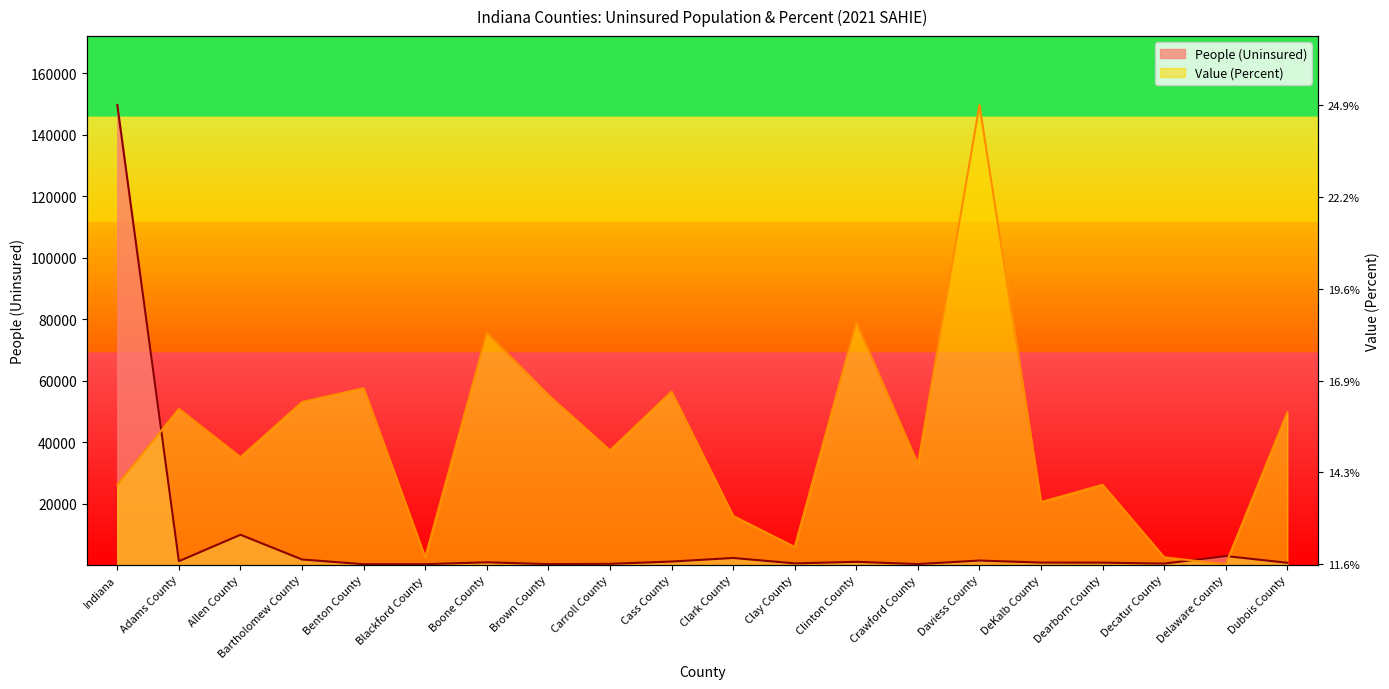

What is the label of the 5th point from the left?

Benton County